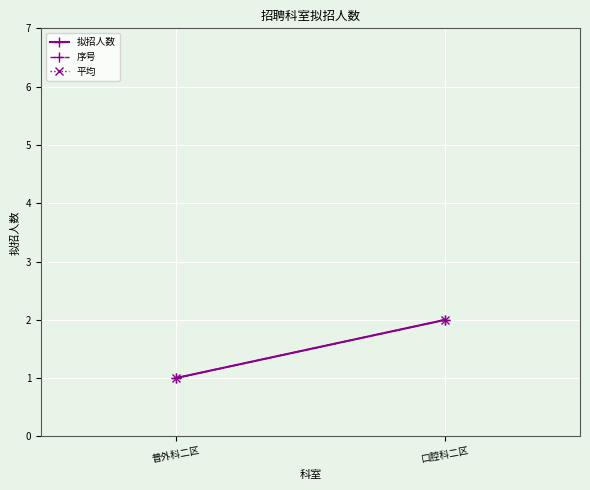

The 拟招人数 series shows 4 at 口腔科二区. True or false?

False